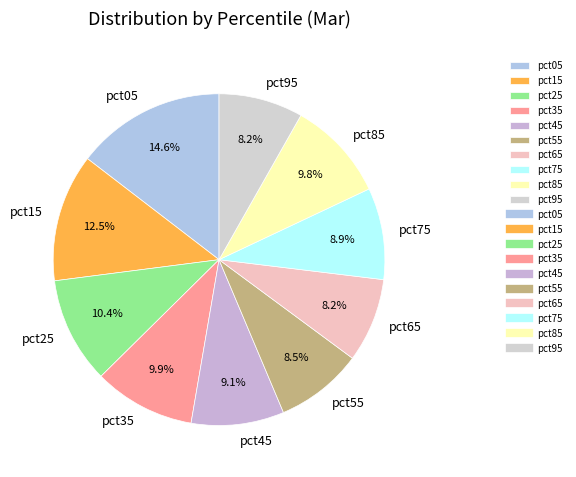

To the nearest percent, what portion does pct65 represent?

8%